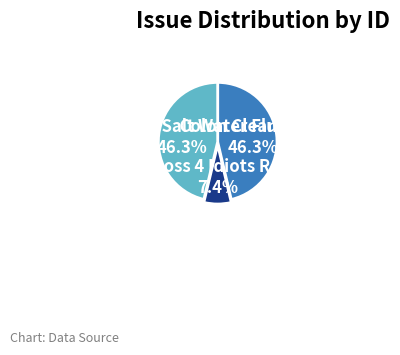

Is there any slice that represents more than half of the pie?

No